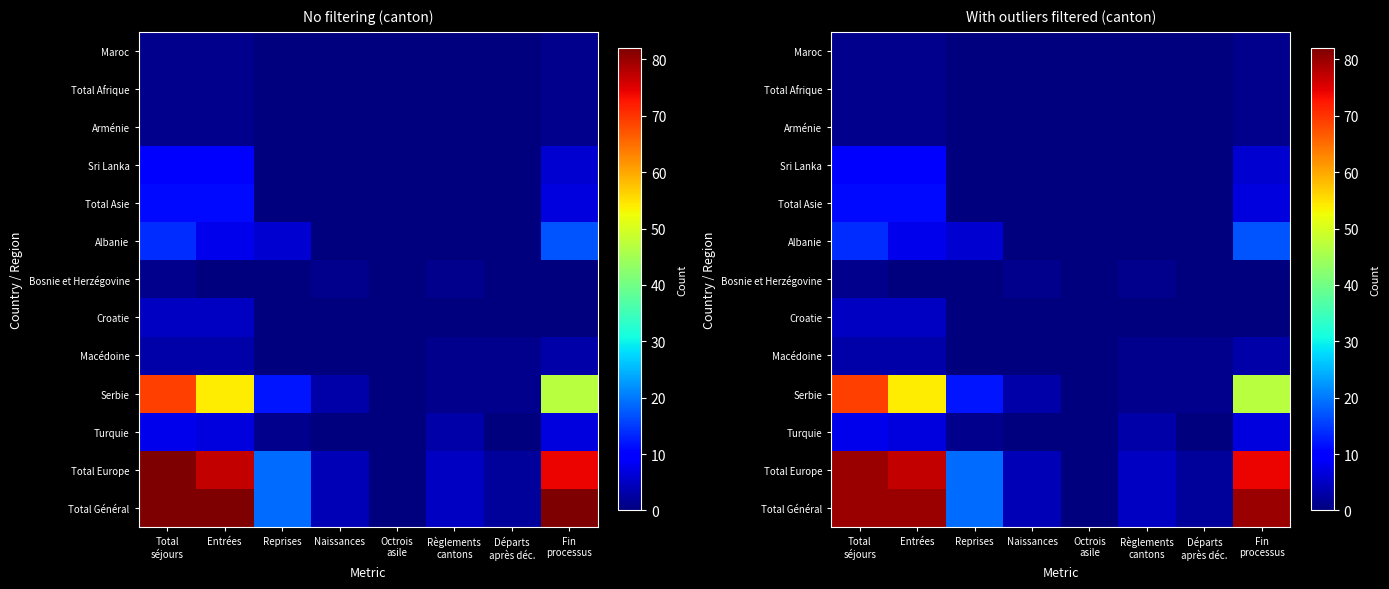

Rank the series by their maximum value, from lowest to highest.

Maroc, Total Afrique, Arménie, Bosnie et Herzégovine, Macédoine, Croatie, Turquie, Sri Lanka, Total Asie, Albanie, Serbie, Total Europe, Total Général